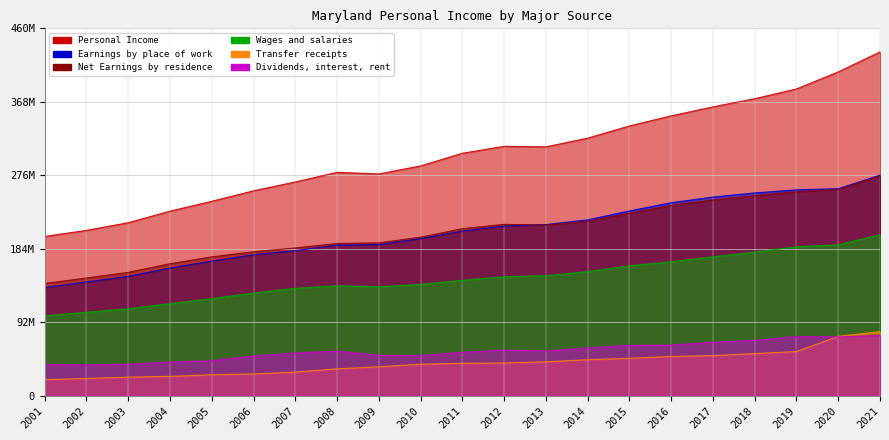

What is the value of the Earnings by place of work point at the 4th from the left?

159794404